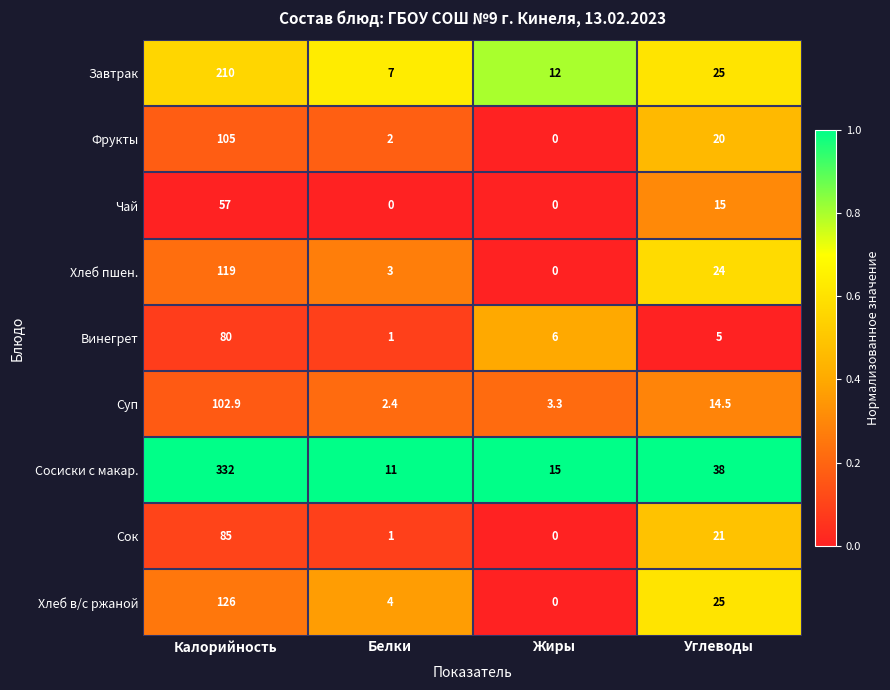

At which category does the chart reach its peak across all series?

Калорийность